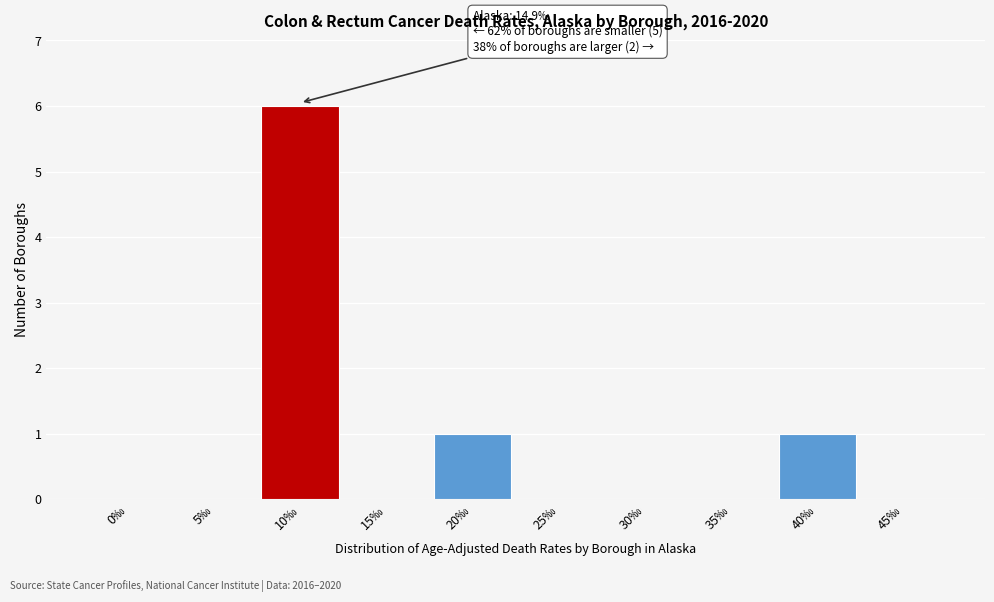

Reading left to right, transcribe all the data shown in this chart.

0‰=0	5‰=0	10‰=6	15‰=0	20‰=1	25‰=0	30‰=0	35‰=0	40‰=1	45‰=0